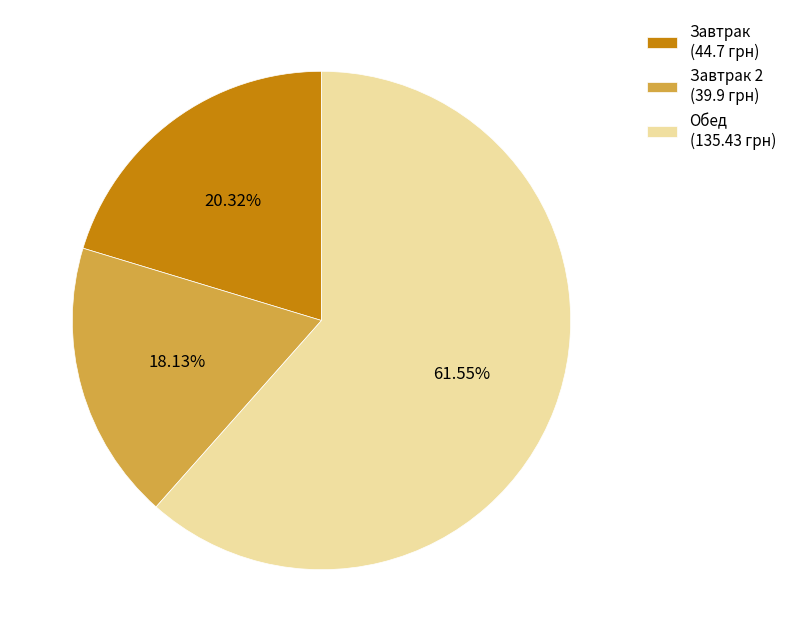

What is the ratio of the value at Обед (135.43 грн) to the value at Завтрак 2 (39.9 грн)?

3.4